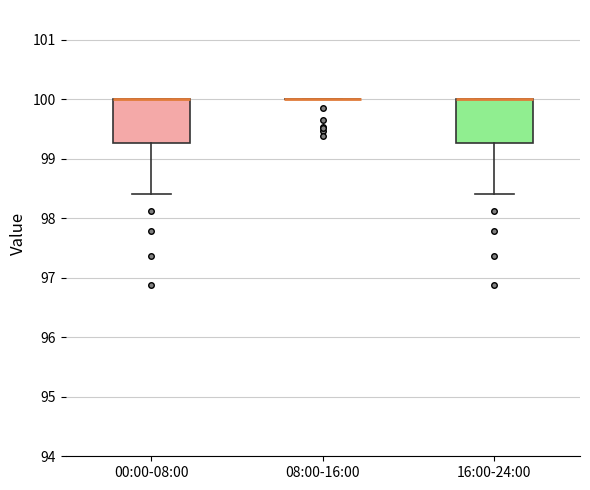

Reading left to right, transcribe this box plot: for each box, give where its median line is, the range the box spans, and where its two whiskers end, as read against the y-axis. The values are not printed on the chart, so give them approximately, as read against the axis.

00:00-08:00: median 100.0 (drawn on the box's upper edge), box 99.3 to 100.0, whiskers 98.4 to 100.0
08:00-16:00: box collapsed to a line at 100.0, whiskers 100.0 to 100.0
16:00-24:00: median 100.0 (drawn on the box's upper edge), box 99.3 to 100.0, whiskers 98.4 to 100.0